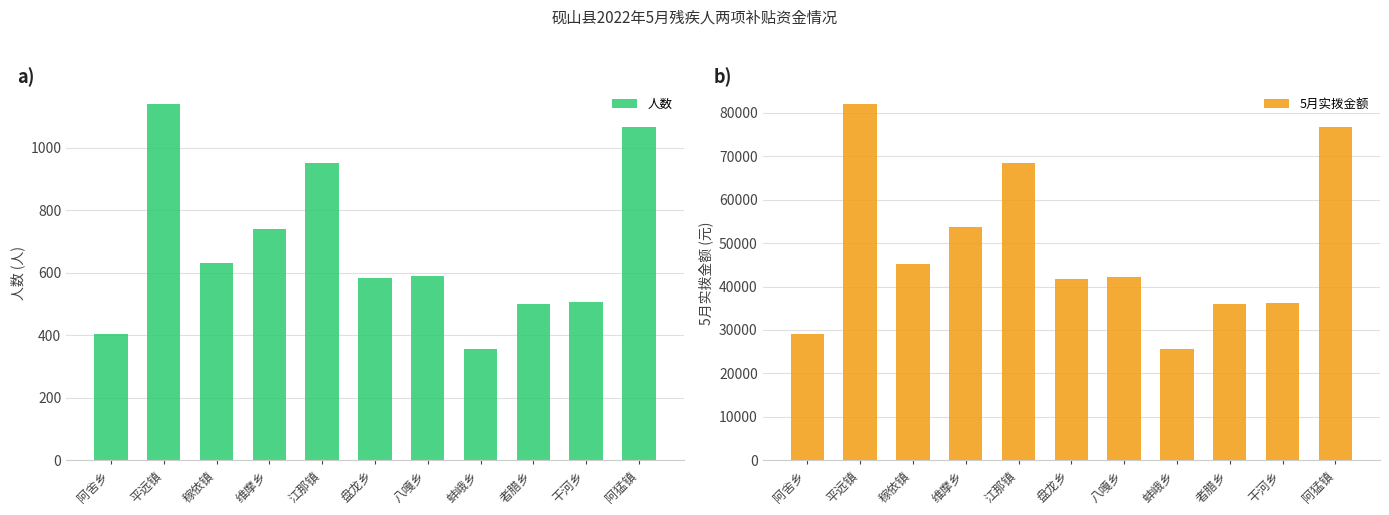

Are the bars grouped side by side (vs. stacked)?

Yes